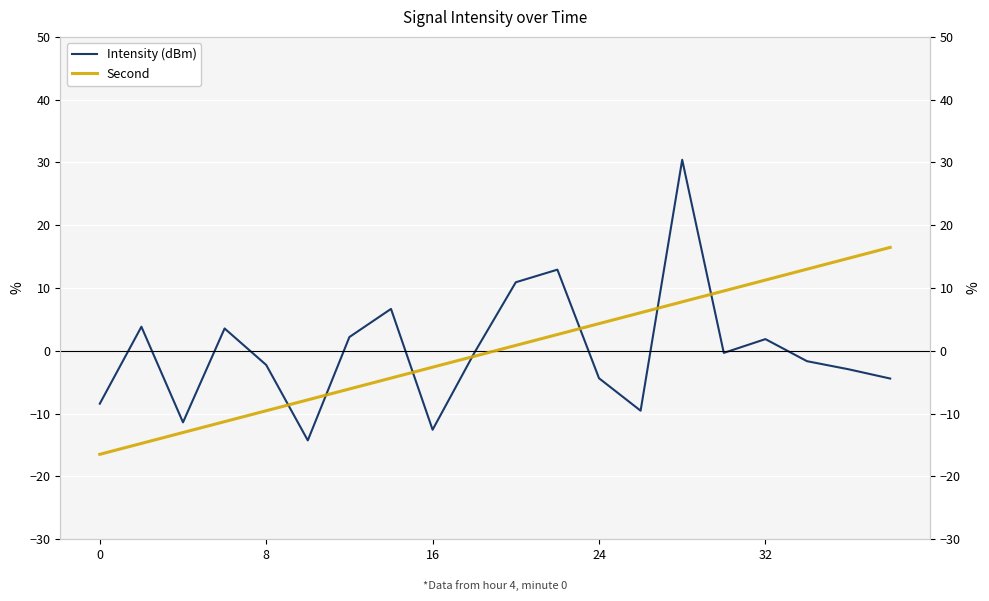

Rank the series by their maximum value, from highest to lowest.

Intensity (dBm), Second